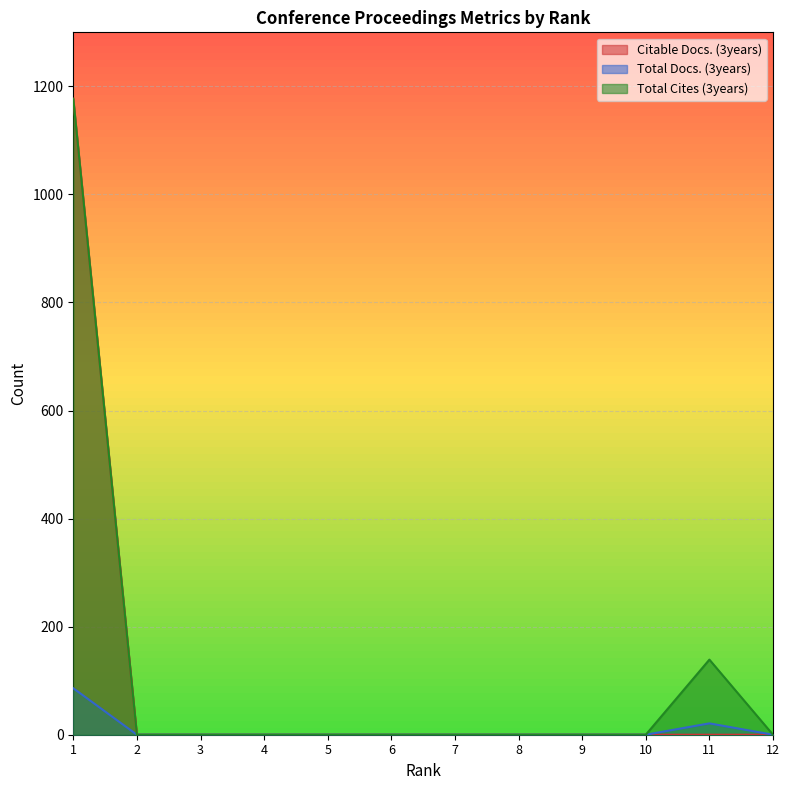

The Citable Docs. (3years) series shows -568 at 11. True or false?

False